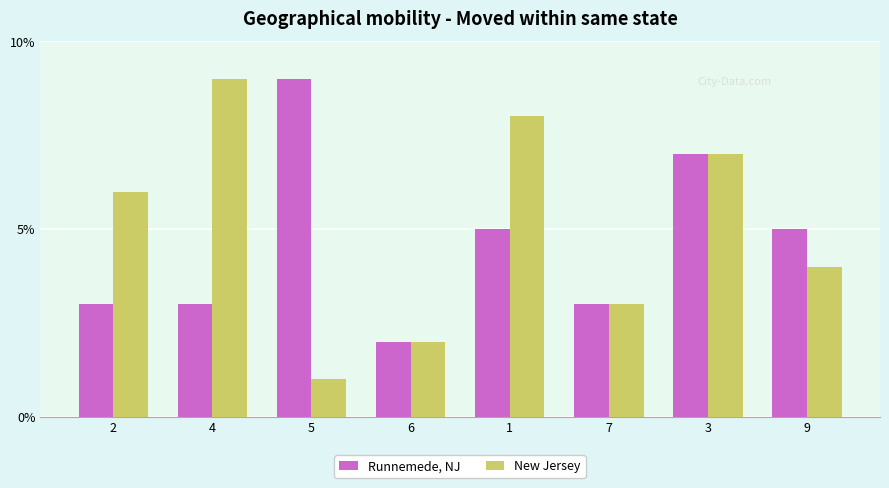

What are all the series names shown in the legend?

Runnemede, NJ, New Jersey